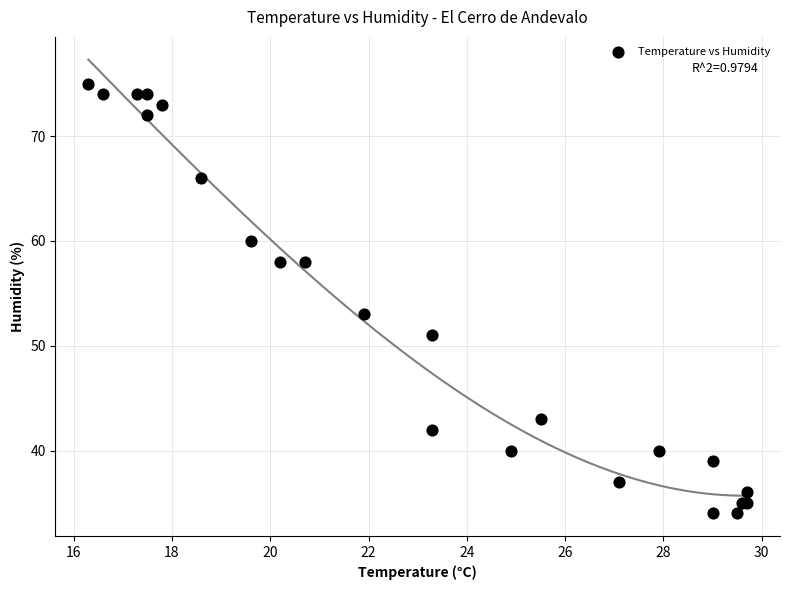

What Y value in the scatter plot is closest to 54?

53